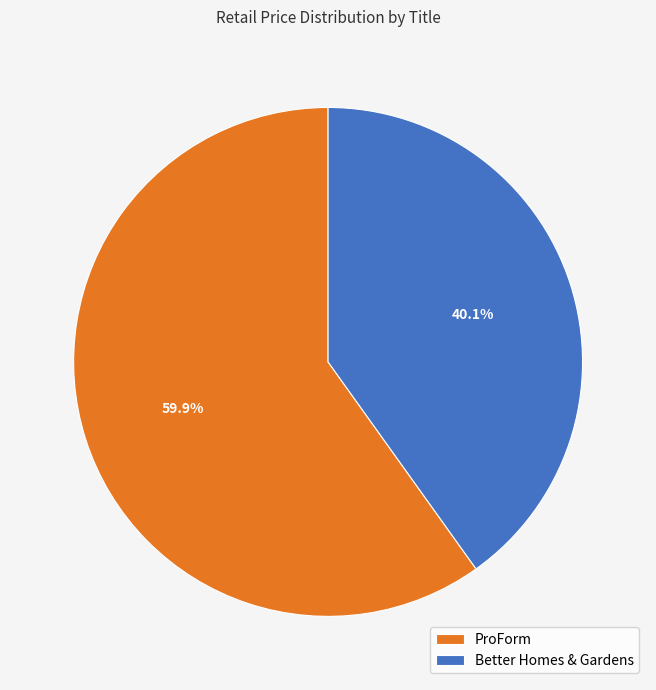

What is the ratio of the value at Better Homes & Gardens to the value at ProForm?

0.7